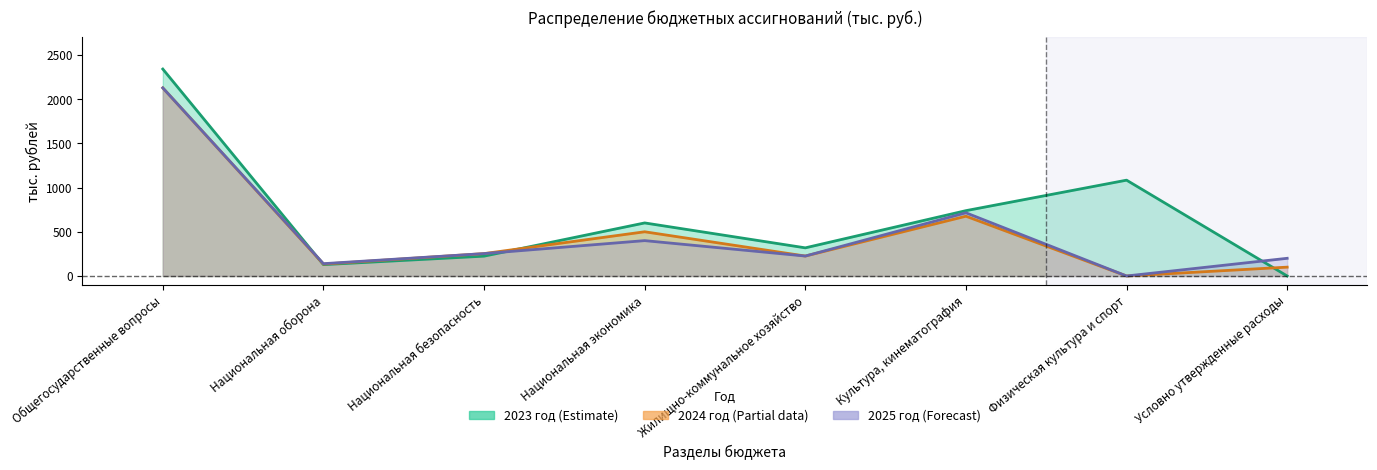

What is the sum of the 2023 год values at Условно утвержденные расходы and Национальная безопасность?

224.3